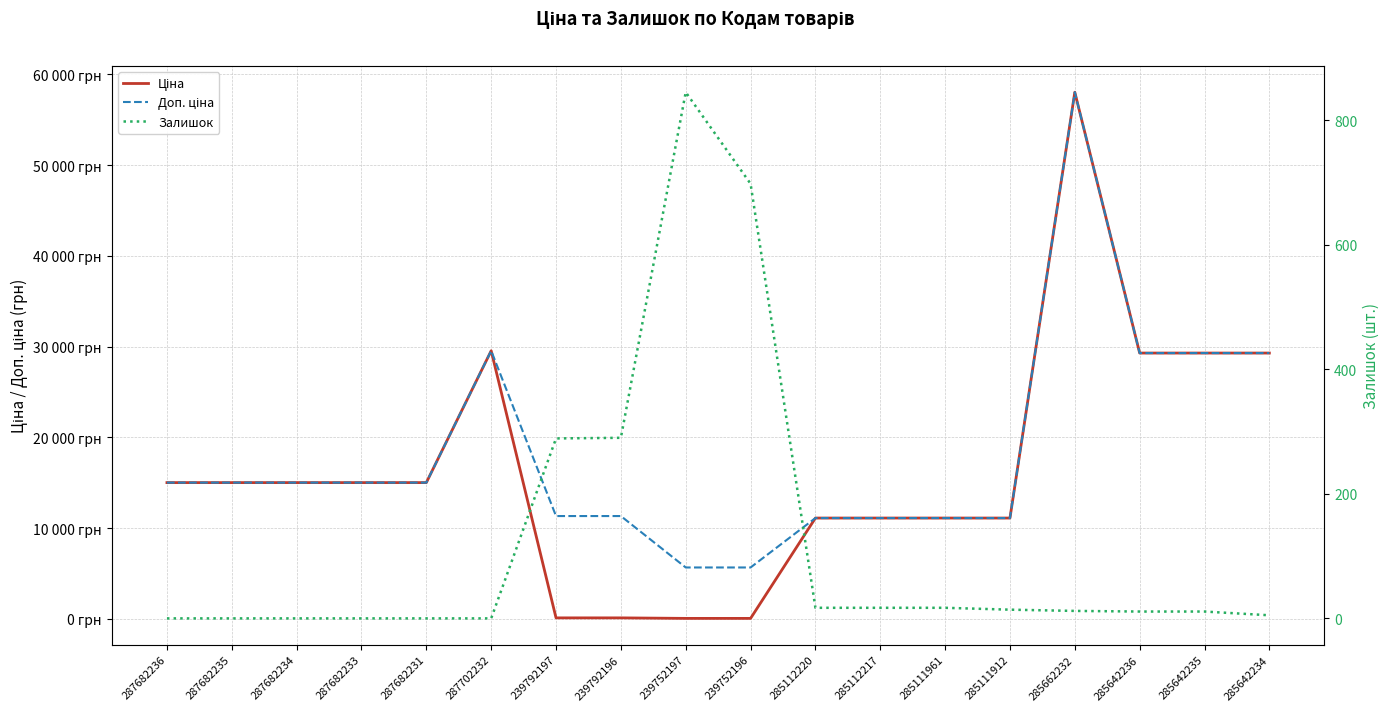

Reading left to right, extract all data points from this chart.

Ціна: 287682236=15019.2	287682235=15019.2	287682234=15019.2	287682233=15019.2	287682231=15019.2	287702232=29548.9	239792197=113.3	239792196=113.3	239752197=56.7	239752196=56.7	285112220=11113.6	285112217=11113.6	285111961=11113.6	285111912=11113.6	285662232=58037.0	285642236=29294.9	285642235=29294.9	285642234=29294.9
Доп. ціна: 287682236=15019.2	287682235=15019.2	287682234=15019.2	287682233=15019.2	287682231=15019.2	287702232=29548.9	239792197=11334.0	239792196=11334.0	239752197=5667.0	239752196=5667.0	285112220=11113.6	285112217=11113.6	285111961=11113.6	285111912=11113.6	285662232=58037.0	285642236=29294.9	285642235=29294.9	285642234=29294.9
Залишок: 287682236=0.0	287682235=0.0	287682234=0.0	287682233=0.0	287682231=0.0	287702232=0.0	239792197=289.0	239792196=290.0	239752197=845.0	239752196=698.0	285112220=17.0	285112217=17.0	285111961=17.0	285111912=14.0	285662232=12.0	285642236=11.0	285642235=11.0	285642234=5.0